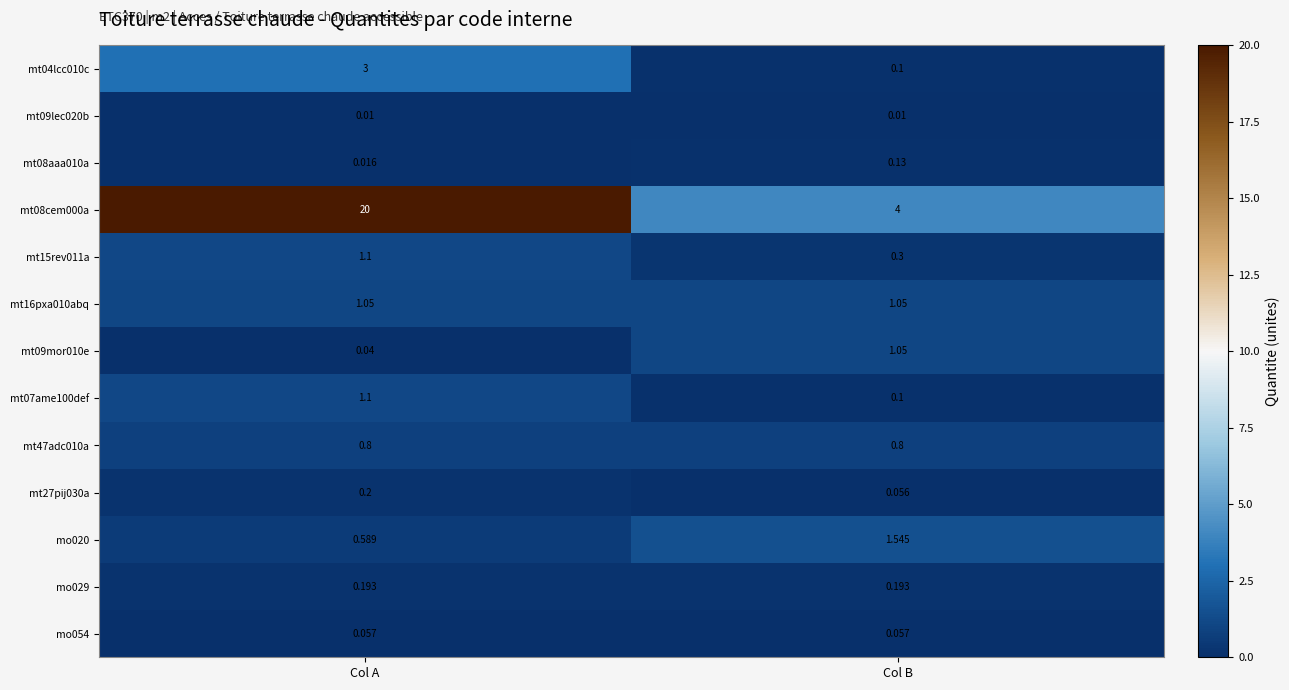

Rank the categories by mt04lcc010c value from lowest to highest.

Col B, Col A